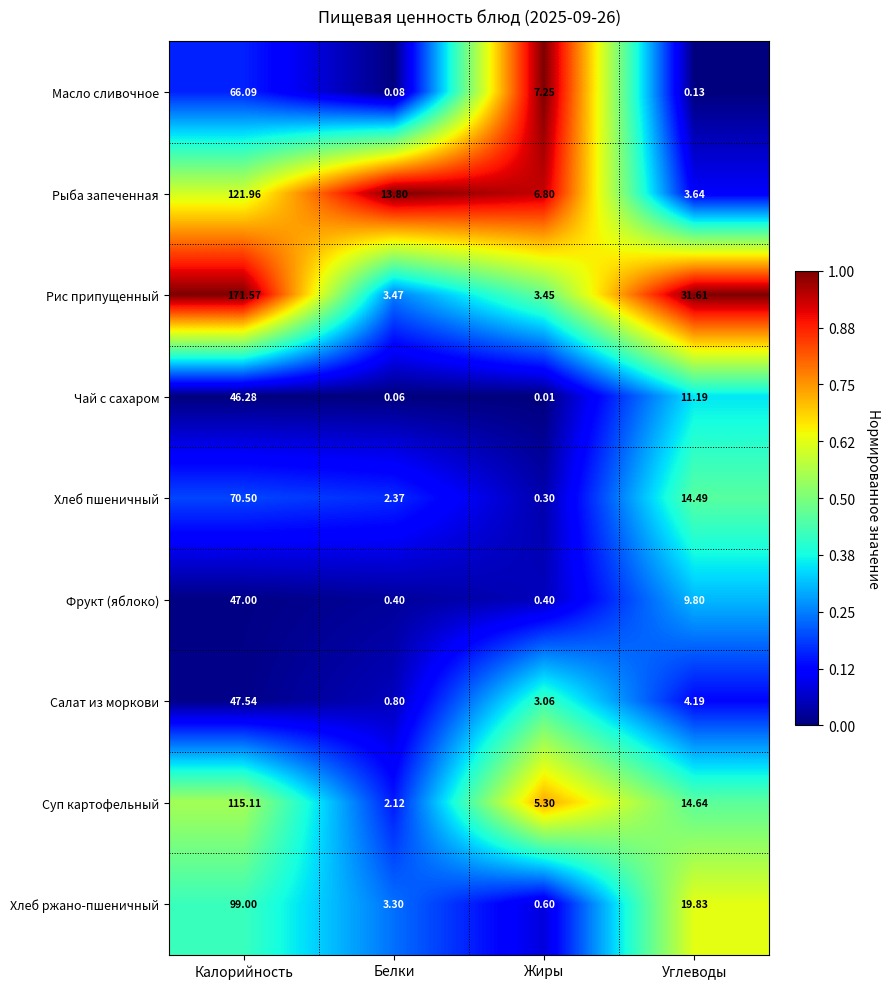

At which category is the sum across all series the highest?

Калорийность